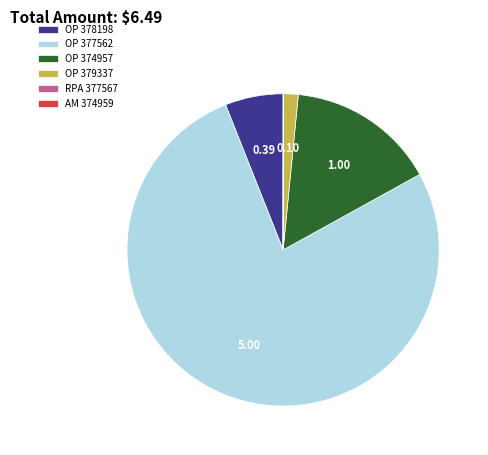

Is there any slice that represents more than half of the pie?

Yes